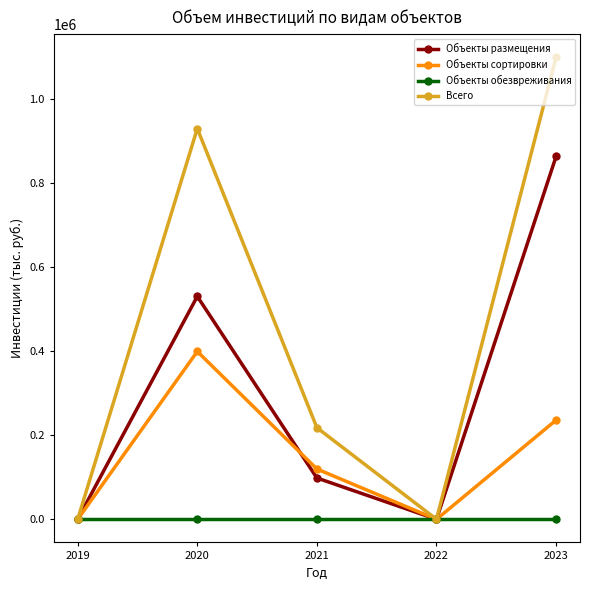

What is the highest value of the Объекты сортировки series?

399801